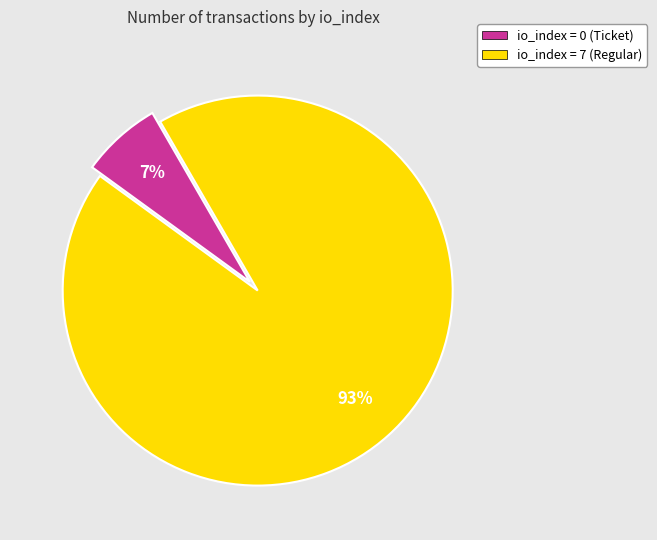

To the nearest percent, what is the average slice percentage?

50%